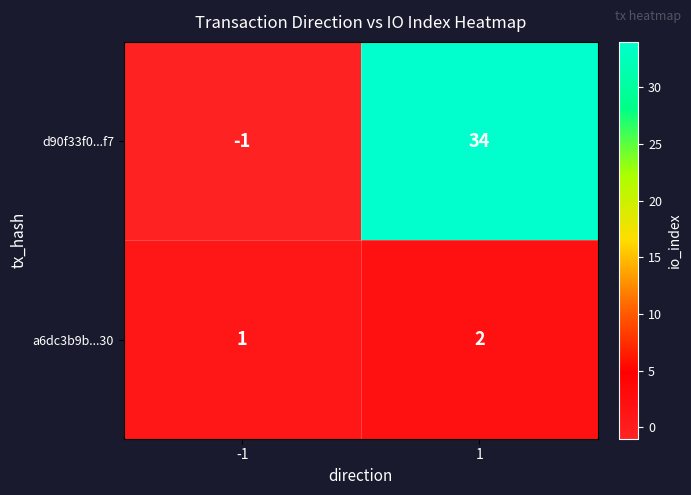

List the series in order of their peak value, lowest first.

a6dc3b9b...30, d90f33f0...f7